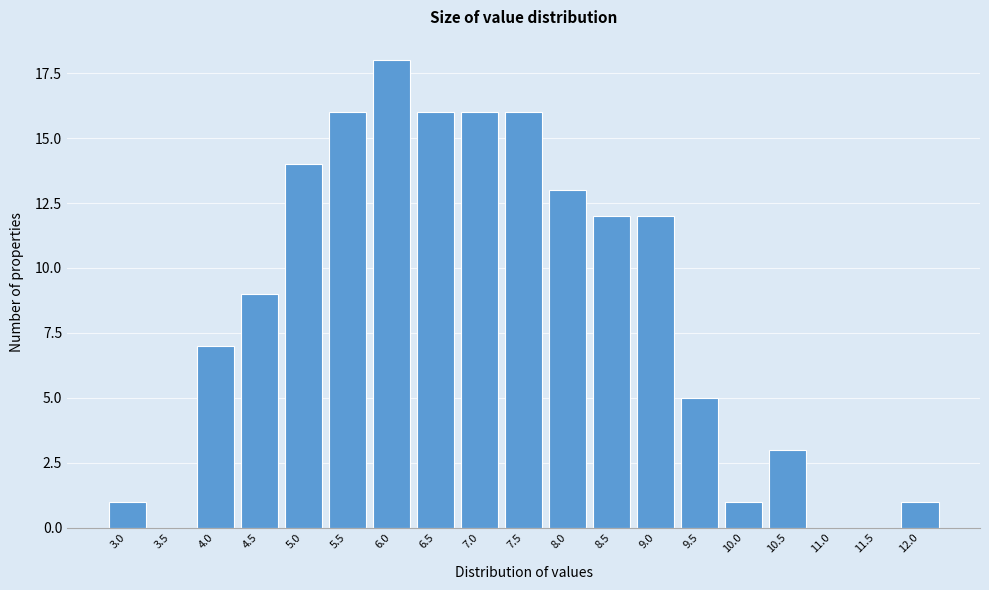

Reading left to right, transcribe all the data shown in this chart.

3.0=1	3.5=0	4.0=7	4.5=9	5.0=14	5.5=16	6.0=18	6.5=16	7.0=16	7.5=16	8.0=13	8.5=12	9.0=12	9.5=5	10.0=1	10.5=3	11.0=0	11.5=0	12.0=1